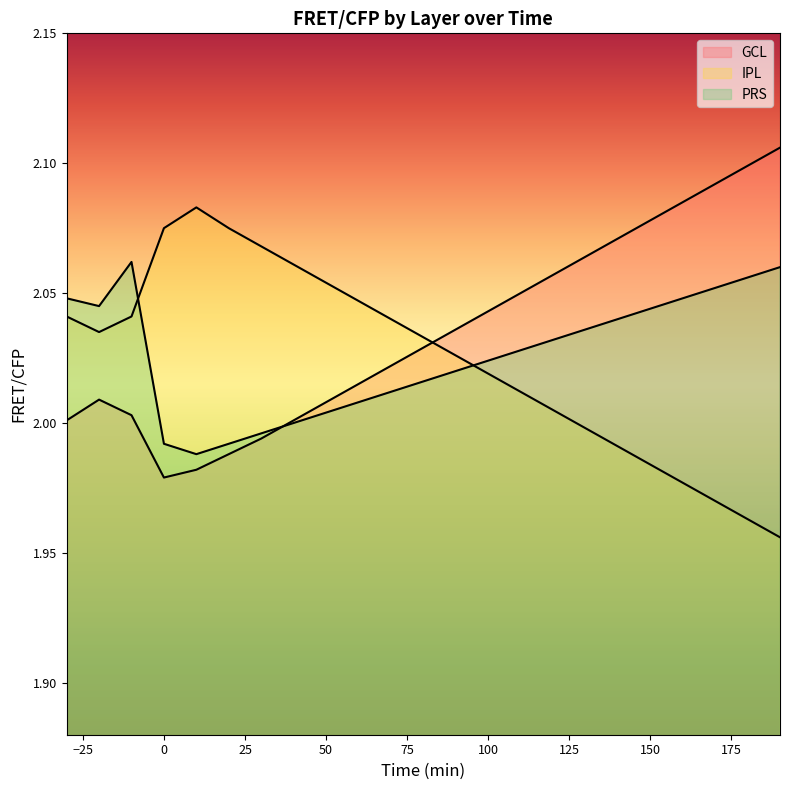

Which series has the largest range (max minus min)?

IPL